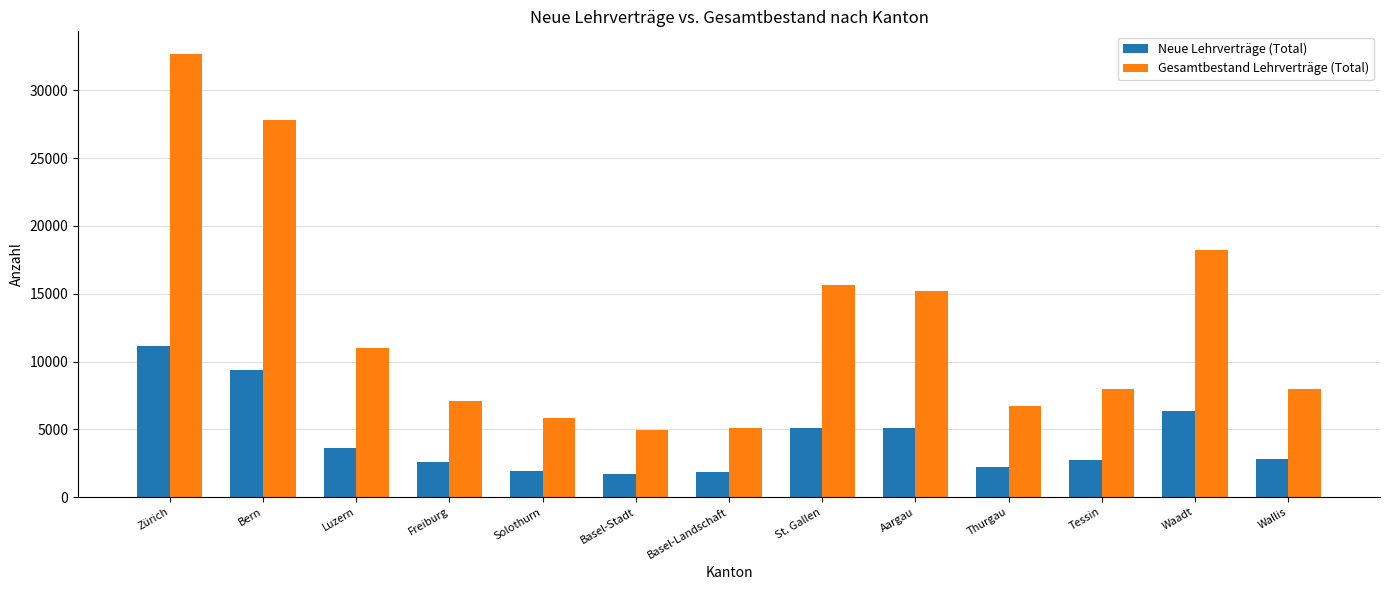

How many values in the Neue Lehrverträge (Total) series are below 2821?

6